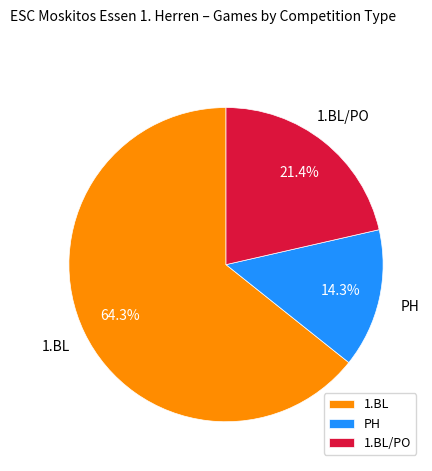

Which slice is the smallest?

PH